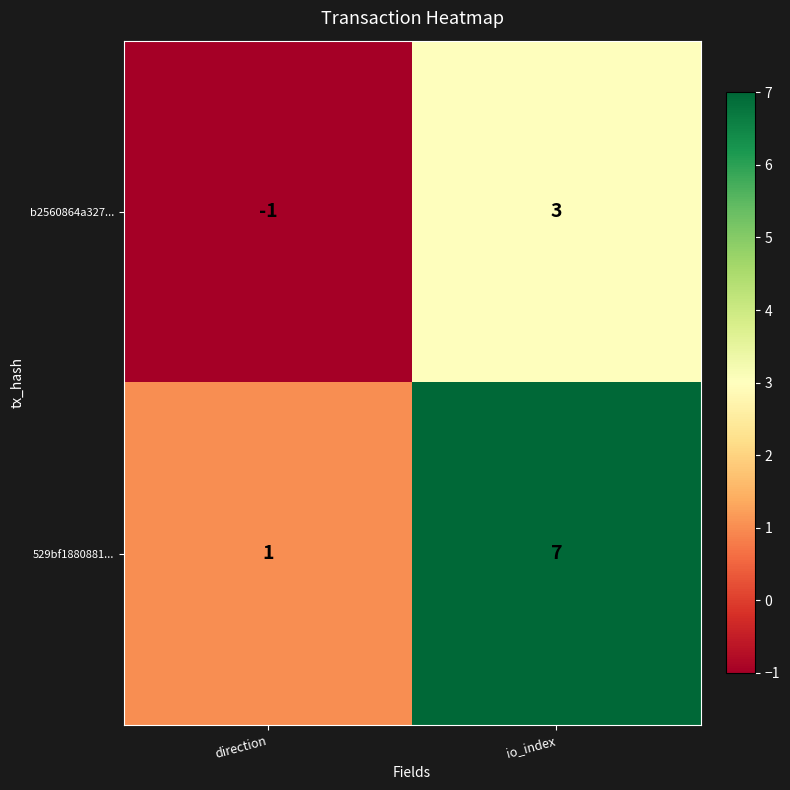

Read the 529bf1880881... value at io_index.

7